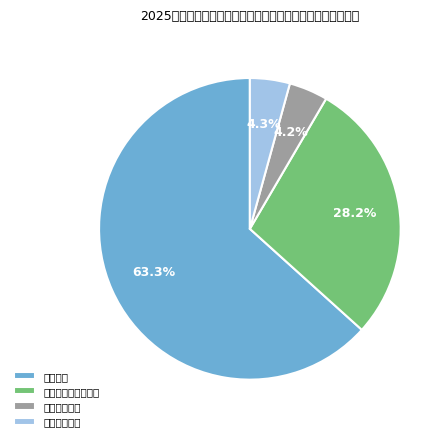

Which category has the biggest portion of the pie?

教育支出